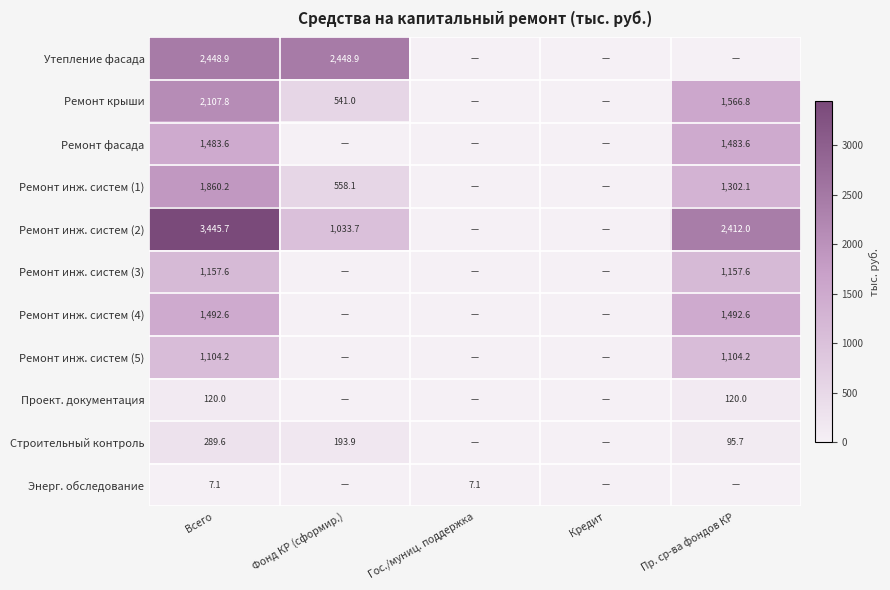

At which category is the sum across all series the highest?

Всего